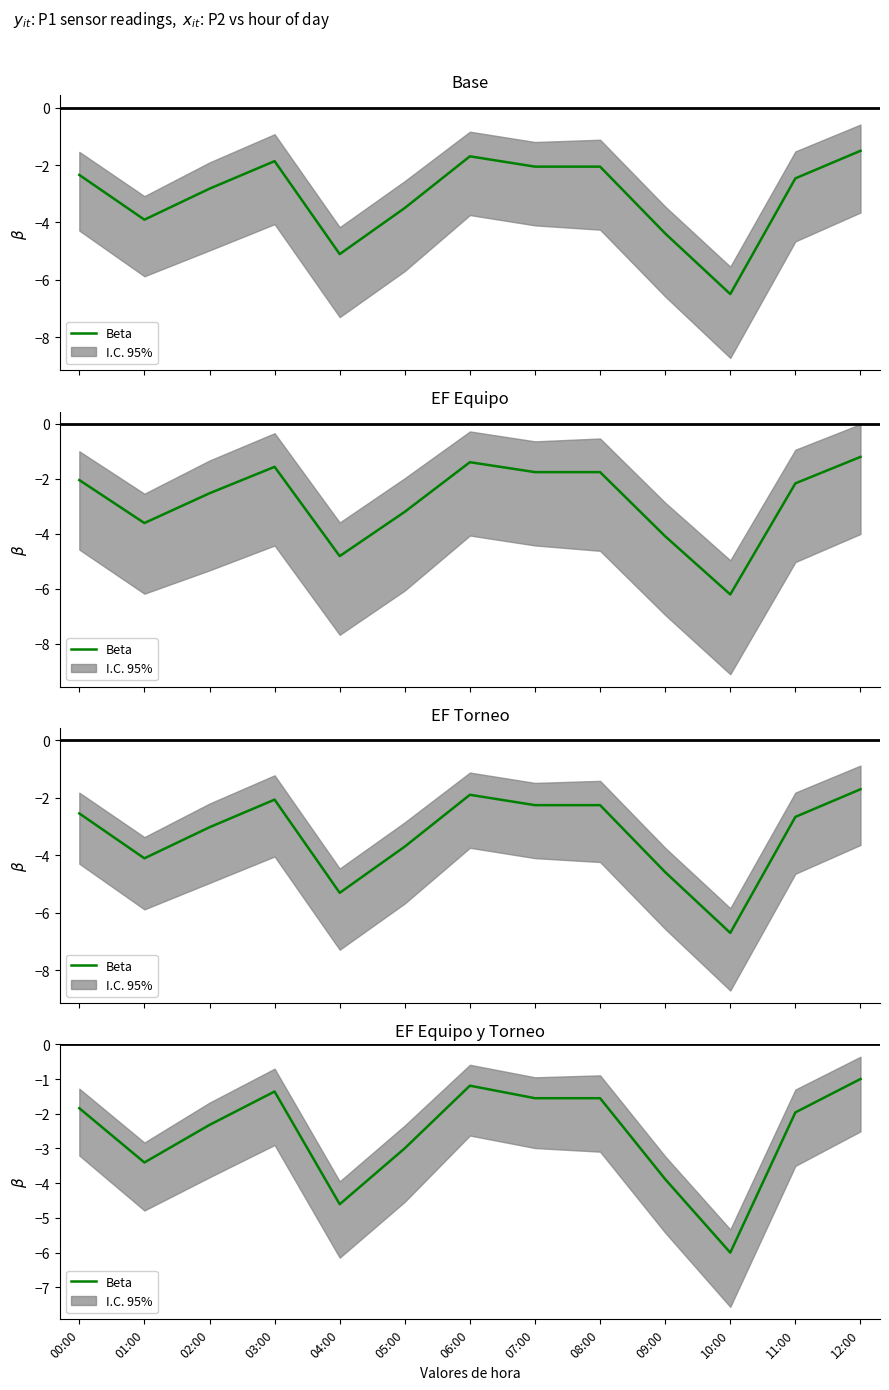

Reading right to left, list all the values displayed in this chart.

12:00=-1.0	11:00=-2.0	10:00=-6.0	09:00=-3.9	08:00=-1.6	07:00=-1.6	06:00=-1.2	05:00=-3.0	04:00=-4.6	03:00=-1.4	02:00=-2.3	01:00=-3.4	00:00=-1.8